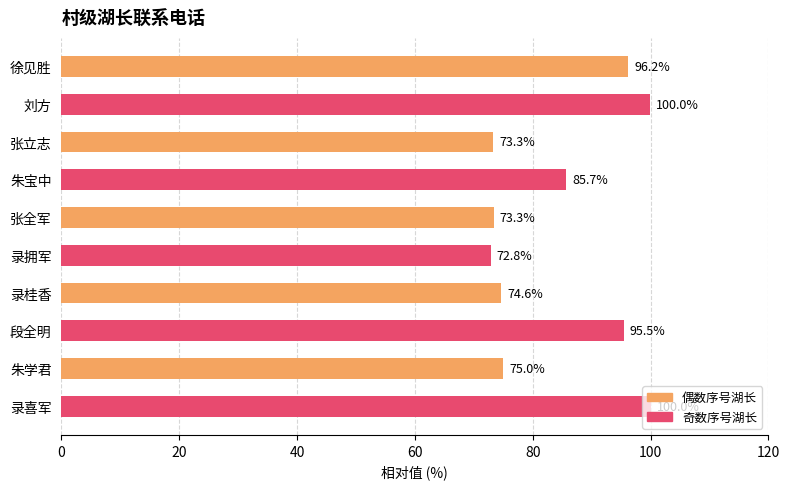

What is the minimum value shown in the chart?

72.8